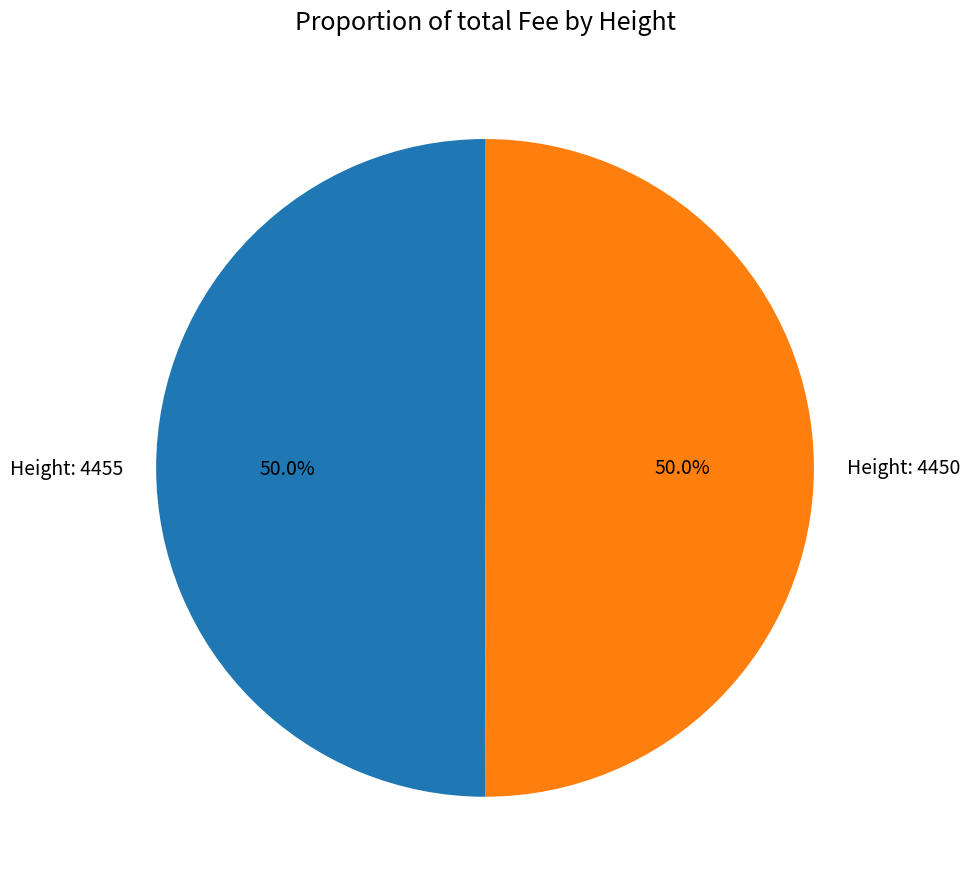

What is the ratio of the value at Height: 4450 to the value at Height: 4455?

1.0